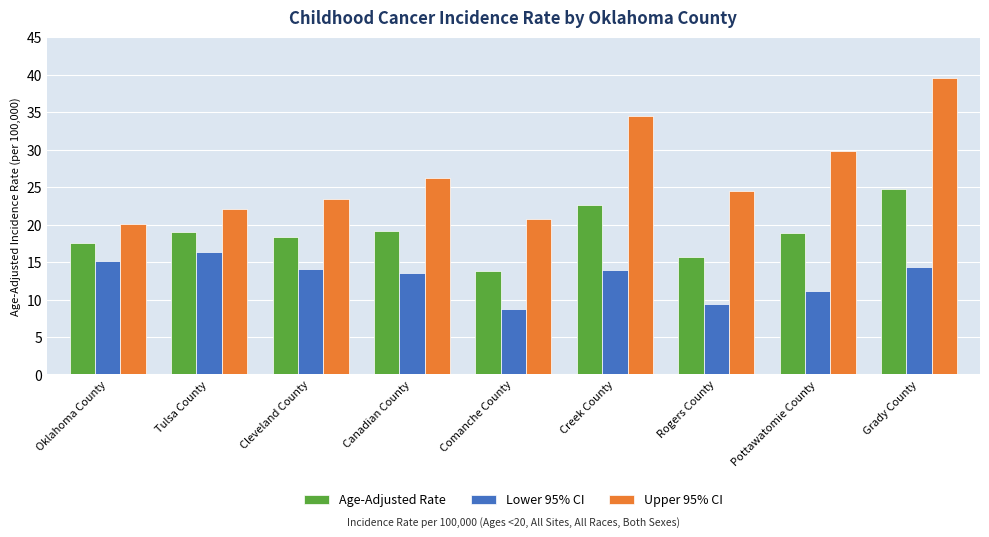

Count the number of categories in the chart.

9